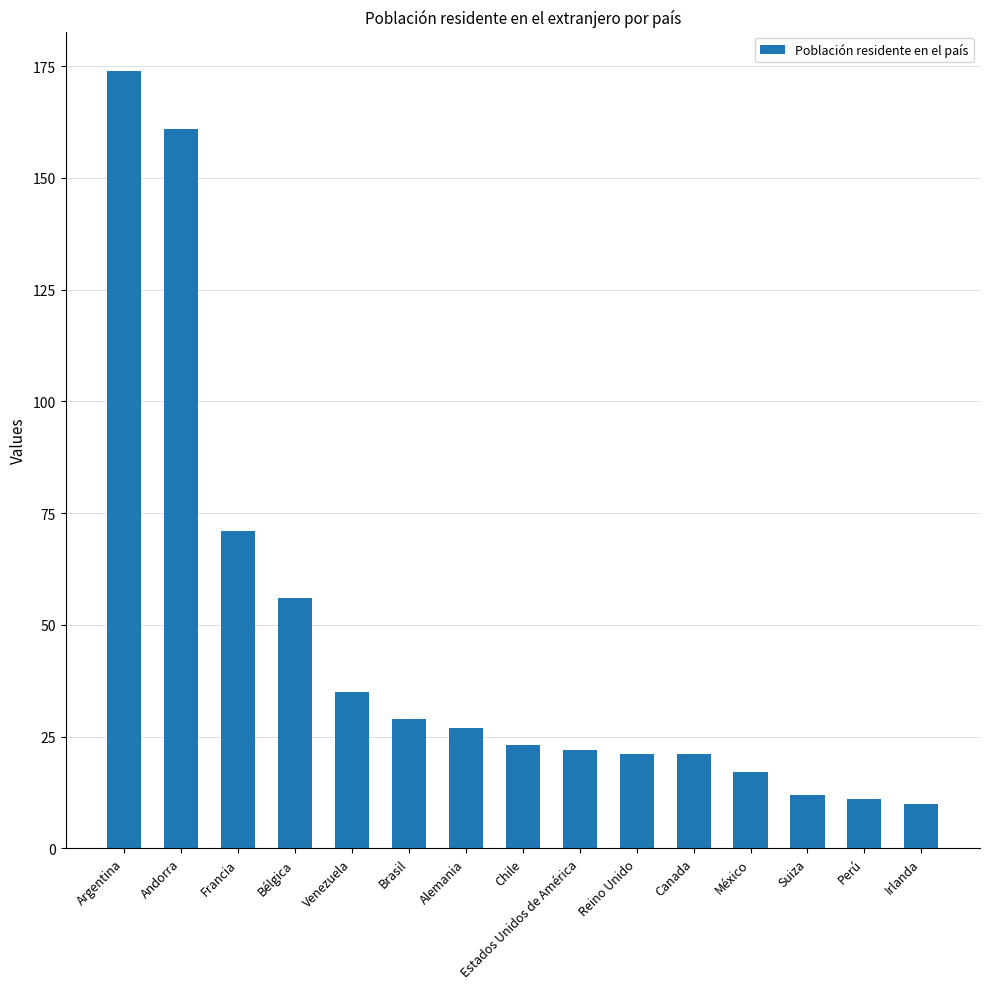

What is the sum of all values?

690